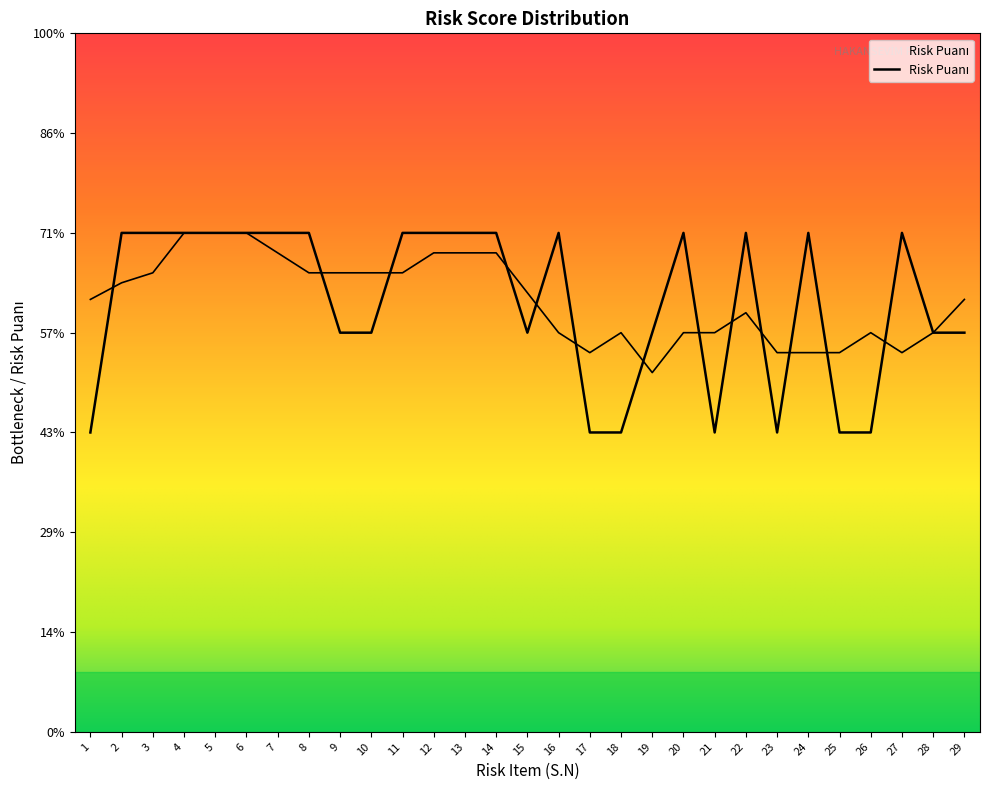

List the labels in order of value, smallest first.

1, 17, 18, 21, 23, 25, 26, 9, 10, 15, 19, 28, 29, 2, 3, 4, 5, 6, 7, 8, 11, 12, 13, 14, 16, 20, 22, 24, 27